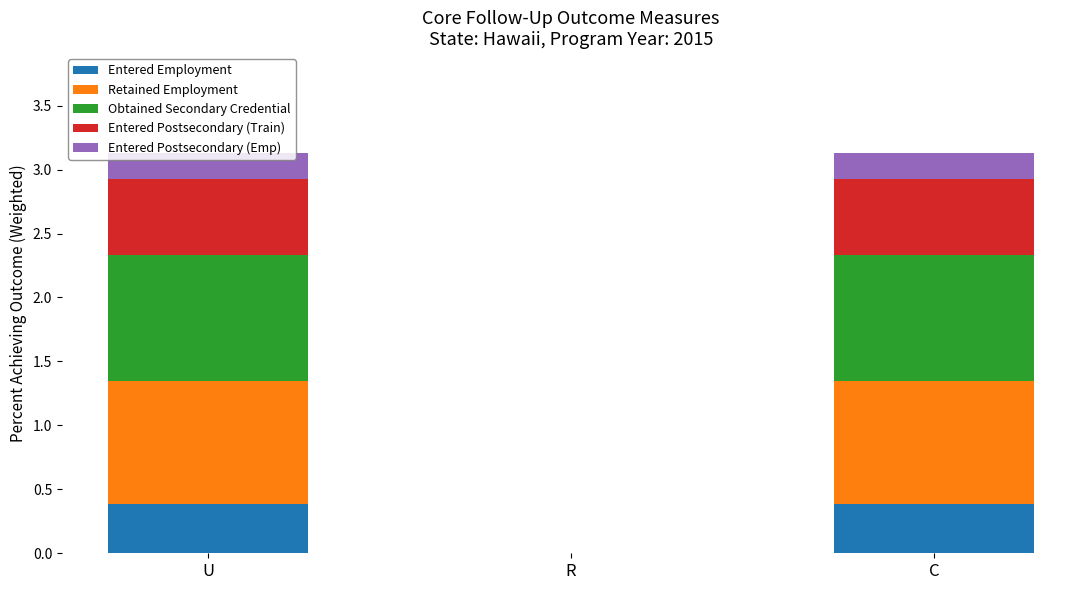

What is the total value across all series at C?

3.1